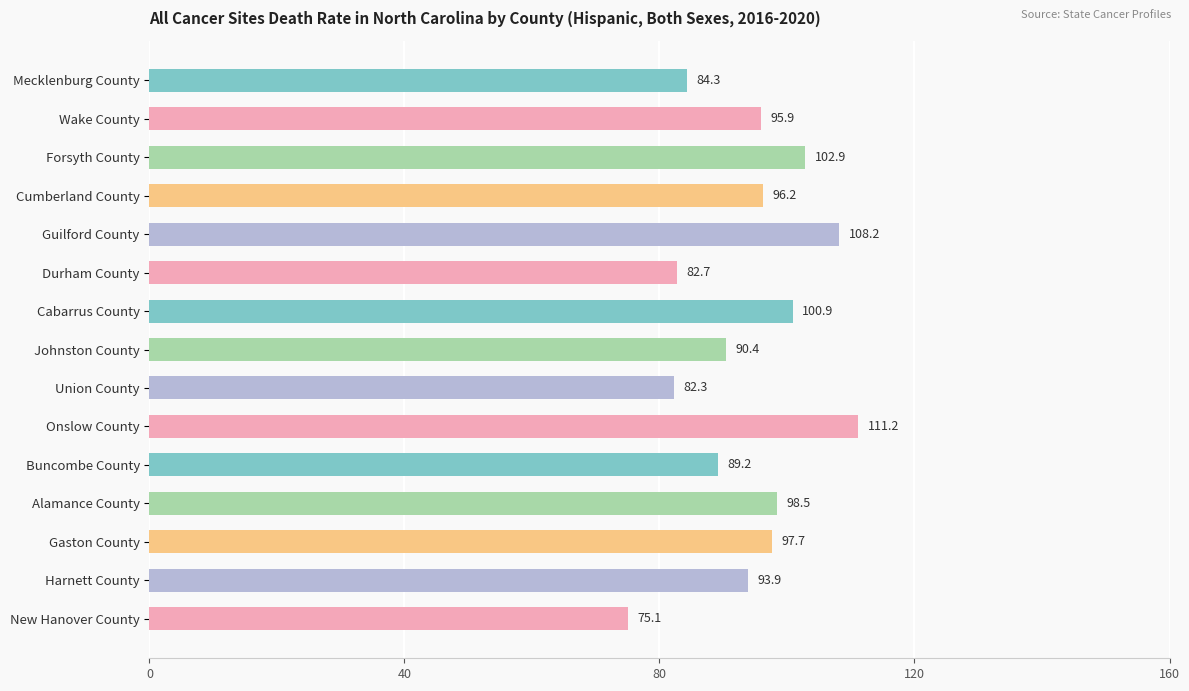

How many distinct data groups are displayed?

1